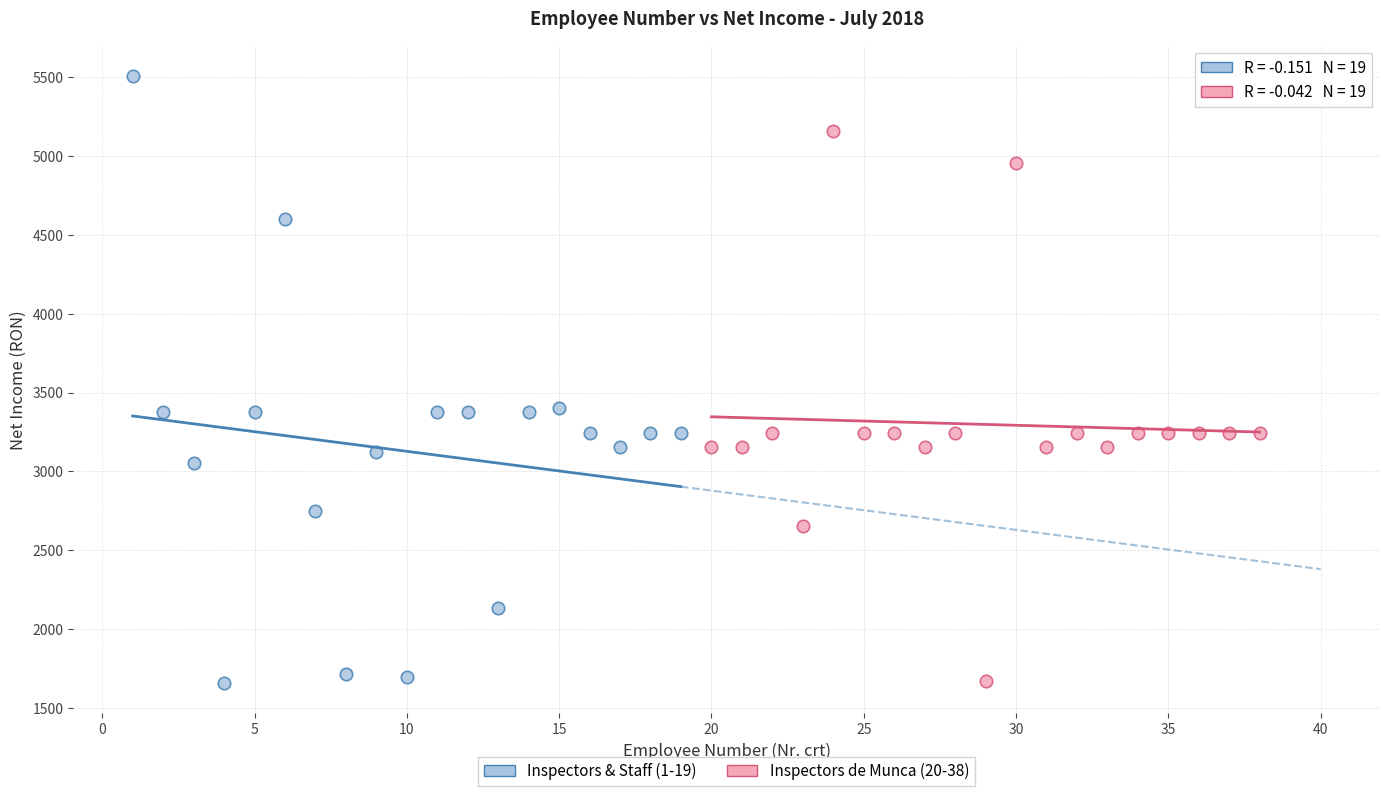

Which series has the widest spread of Y values?

Inspectors & Staff (1-19)